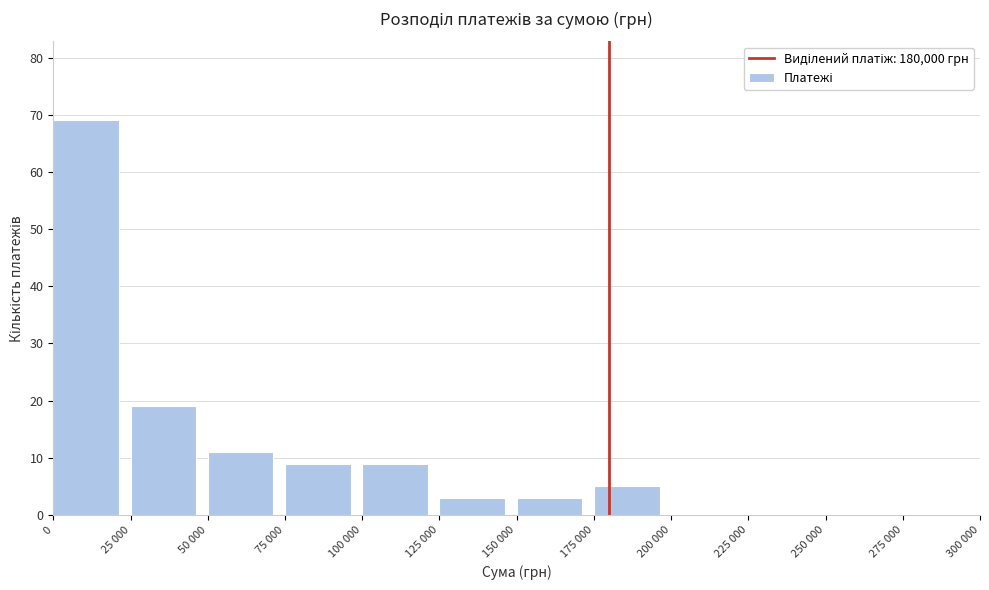

Reading right to left, transcribe all the data shown in this chart.

275 000=0	250 000=0	225 000=0	200 000=0	175 000=5	150 000=3	125 000=3	100 000=9	75 000=9	50 000=11	25 000=19	0=69